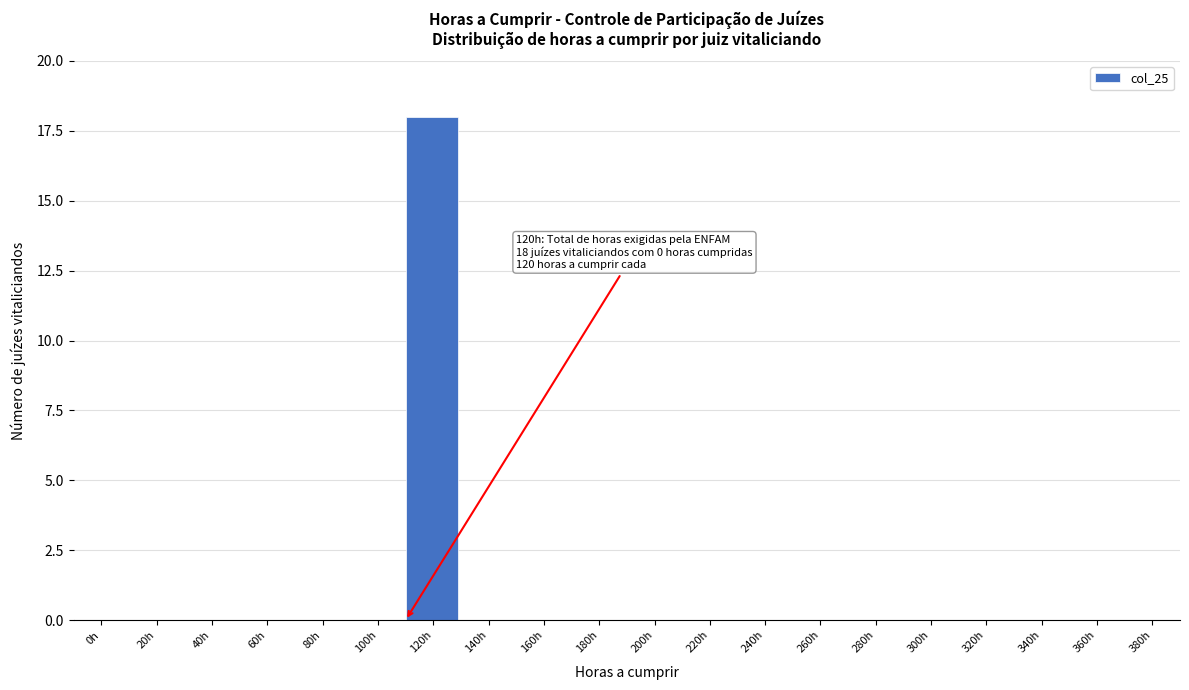

Reading right to left, extract all data points from this chart.

380h=0	360h=0	340h=0	320h=0	300h=0	280h=0	260h=0	240h=0	220h=0	200h=0	180h=0	160h=0	140h=0	120h=18	100h=0	80h=0	60h=0	40h=0	20h=0	0h=0